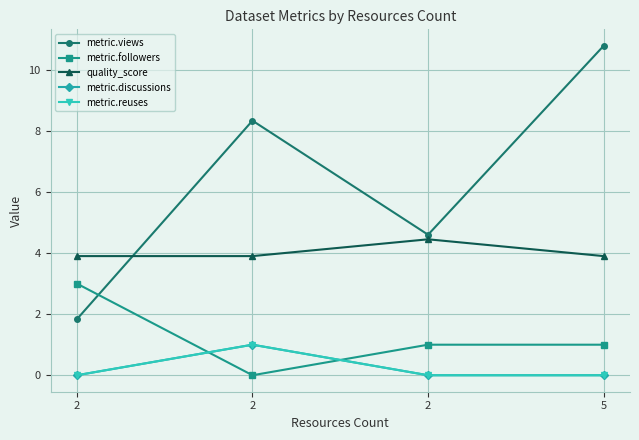

True or false: metric.reuses and quality_score cross at least once.

False